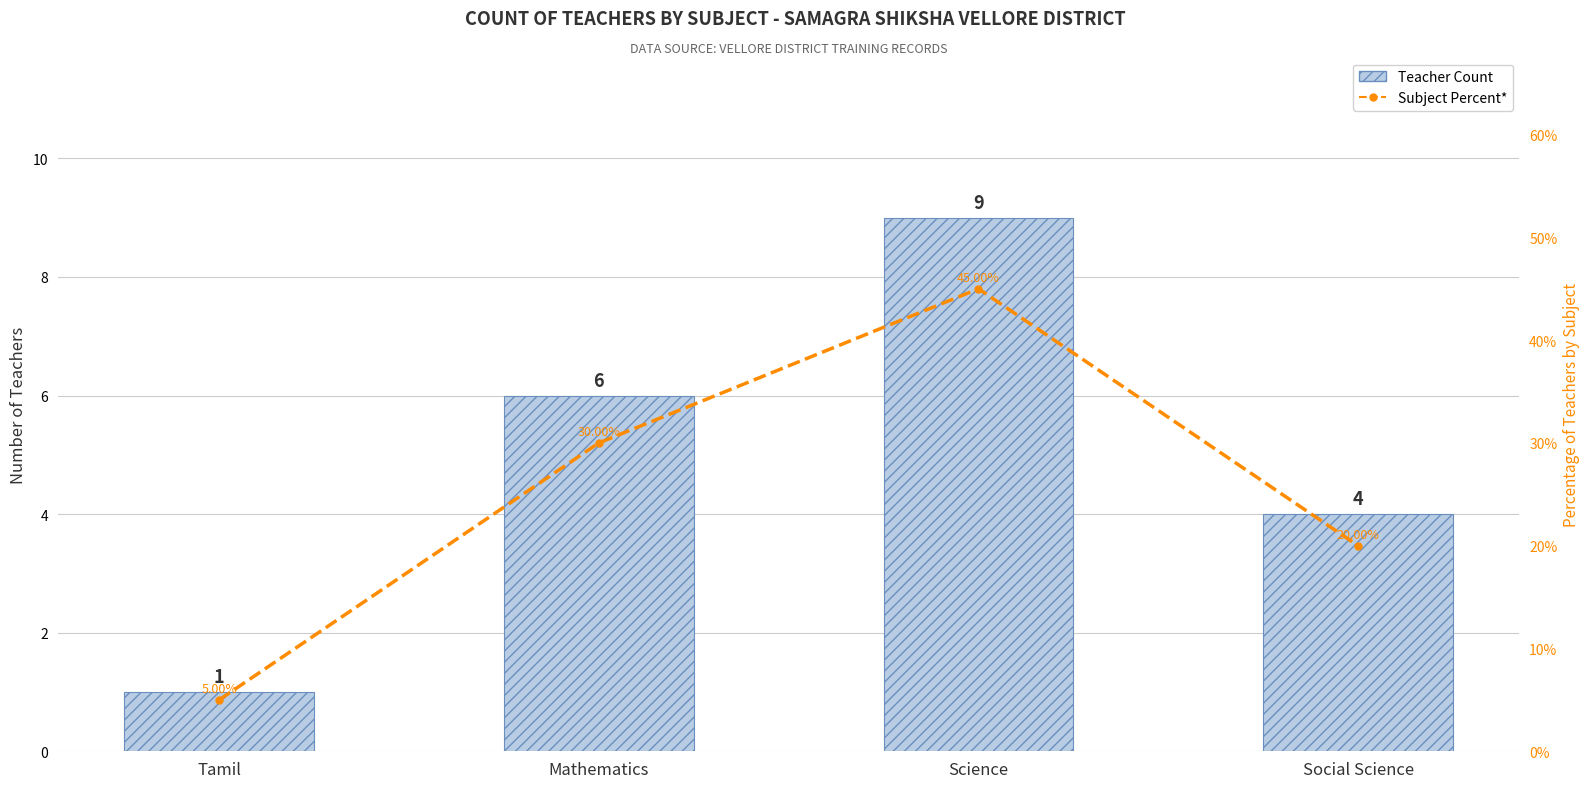

The 7 Day Moving Average (Subject Percent)* series shows 7 at Tamil. True or false?

False